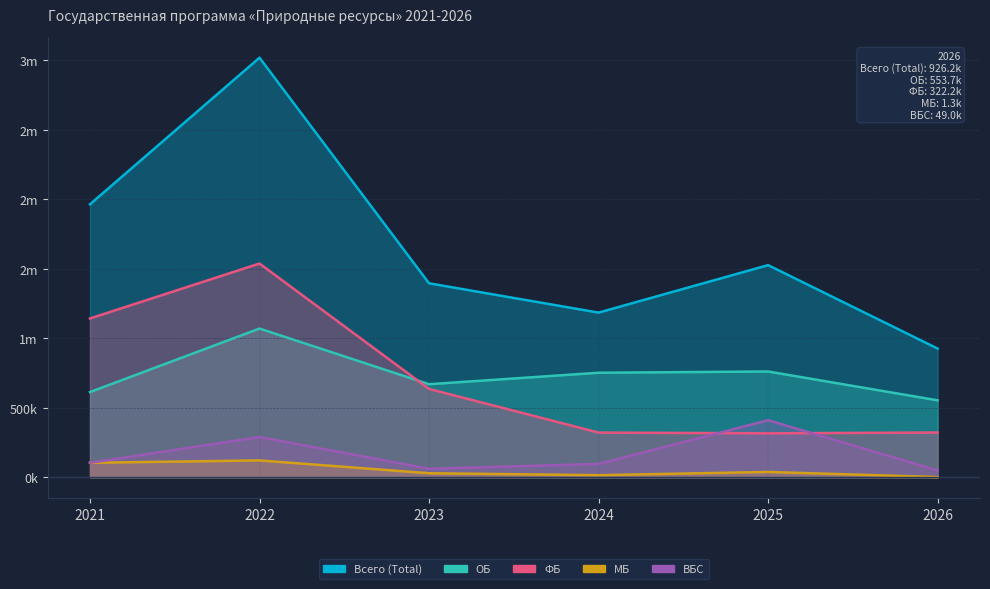

What is the value of the ОБ point at the 6th from the left?

553.7